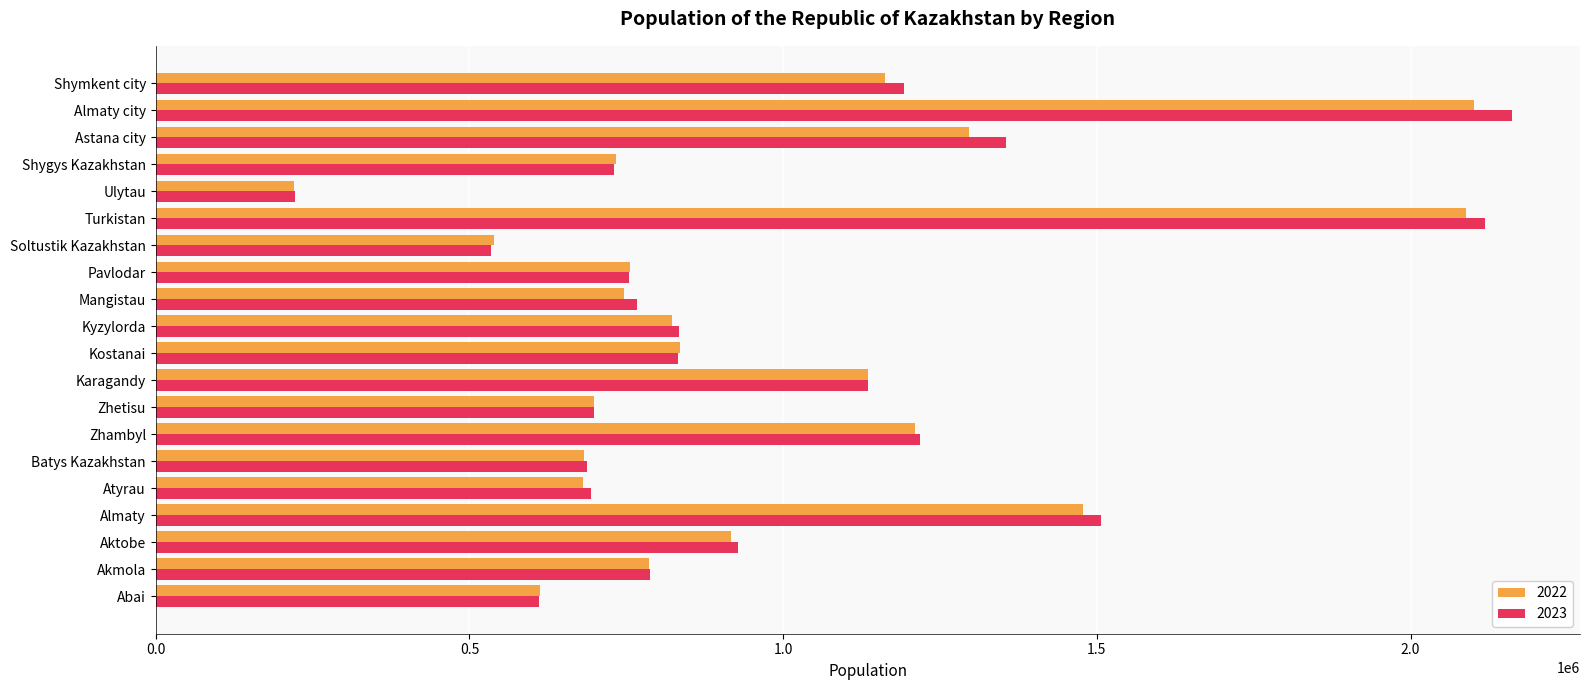

Which series has the largest range (max minus min)?

2023